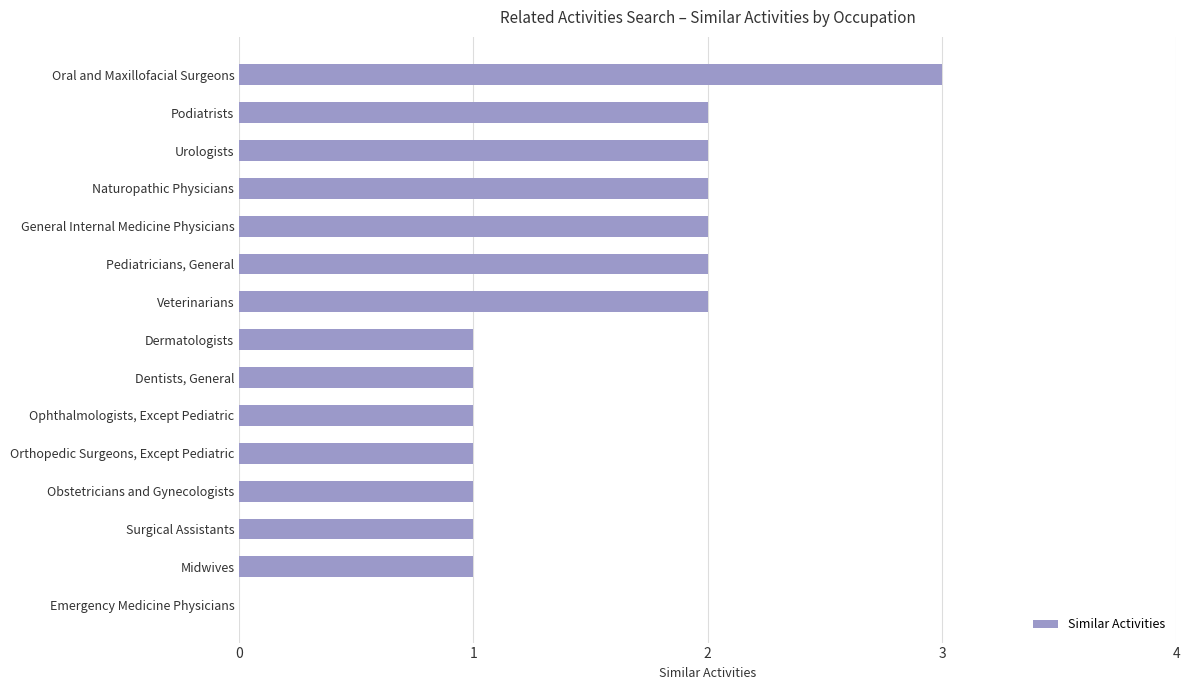

What is the maximum value shown in the chart?

3